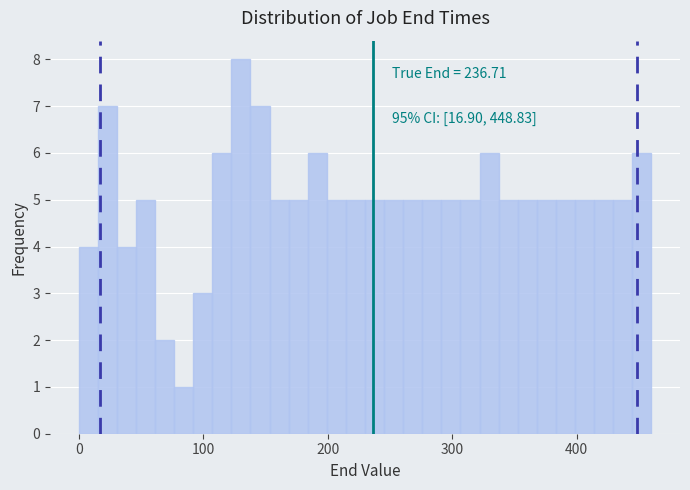

Read against the x-axis, roughly where is the centre of the tallest bar?

130